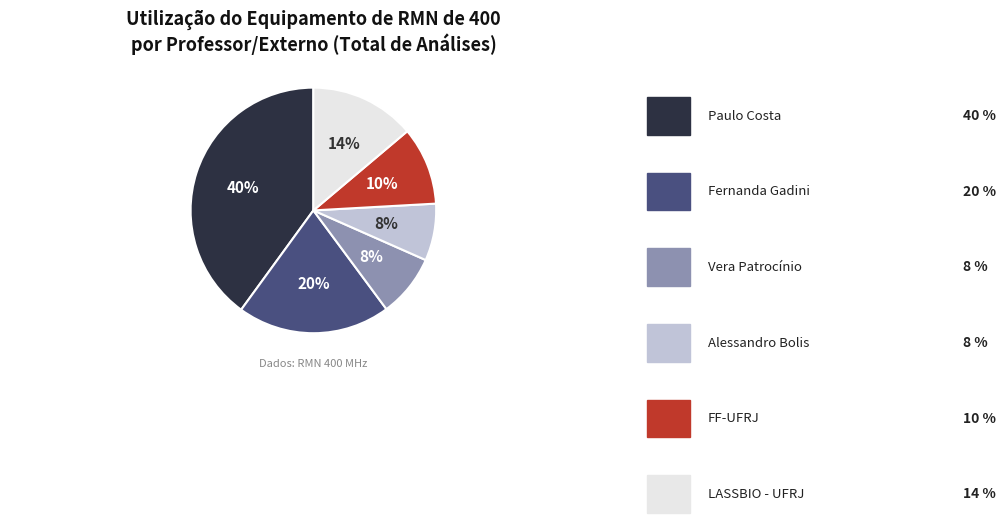

To the nearest percent, what is the average slice percentage?

17%